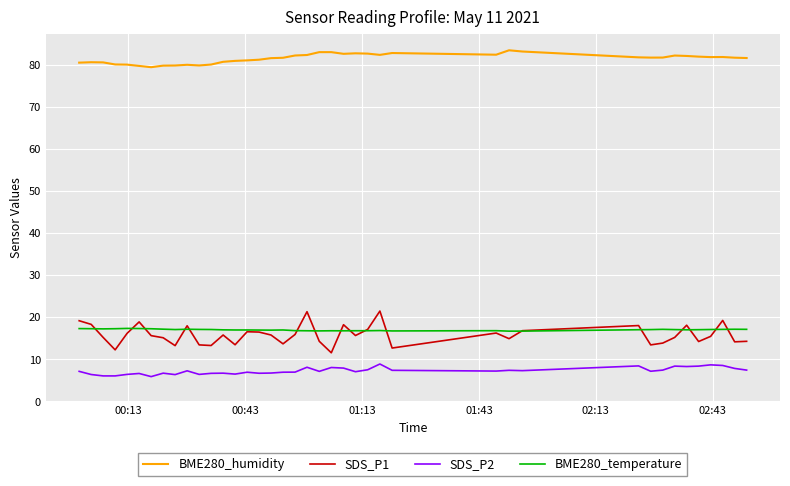

What are all the series names shown in the legend?

BME280_humidity, SDS_P1, SDS_P2, BME280_temperature